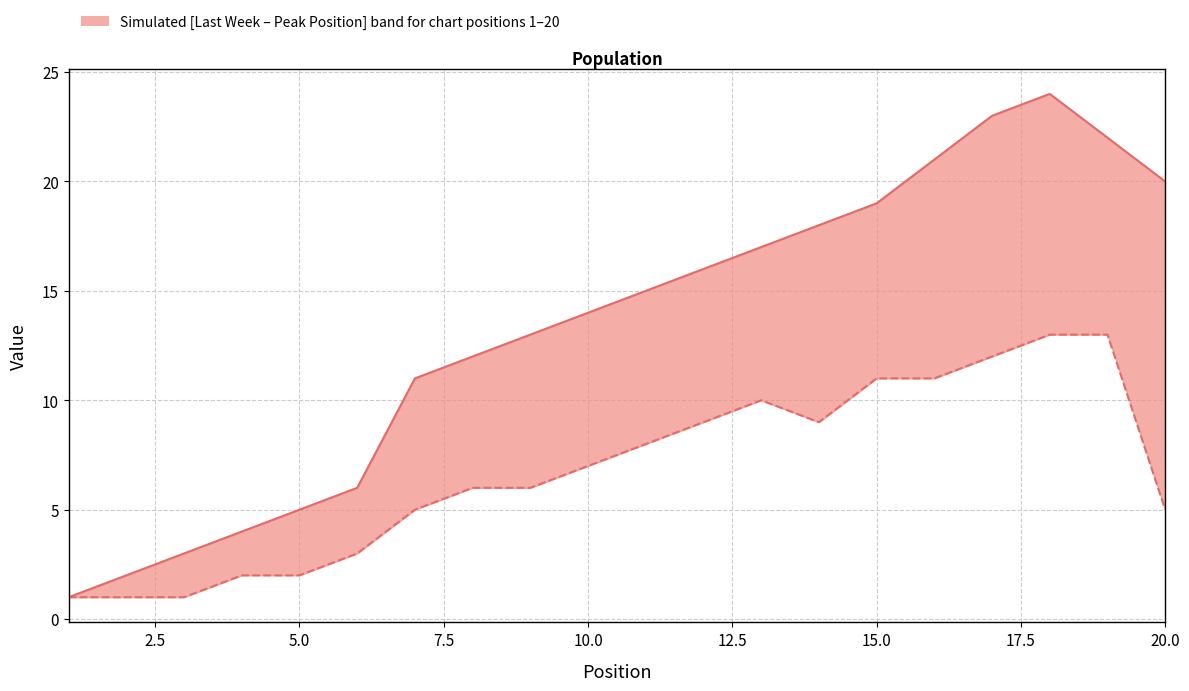

Is the value of Peak Position at 17.5 greater than the value of Last Week at 5.0?

Yes